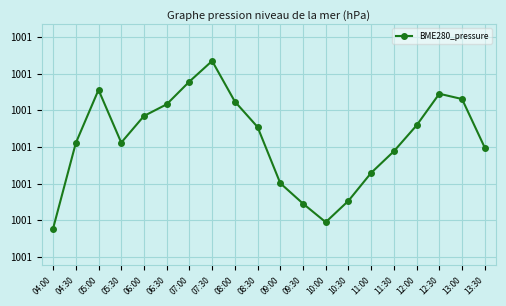

At which category does the data reach its first local valley?

05:30